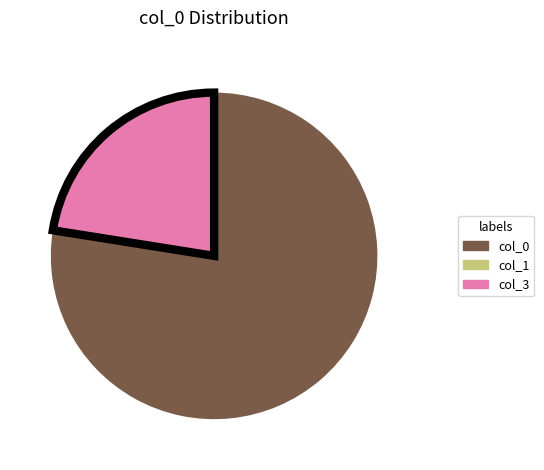

Does any single category account for the majority?

Yes